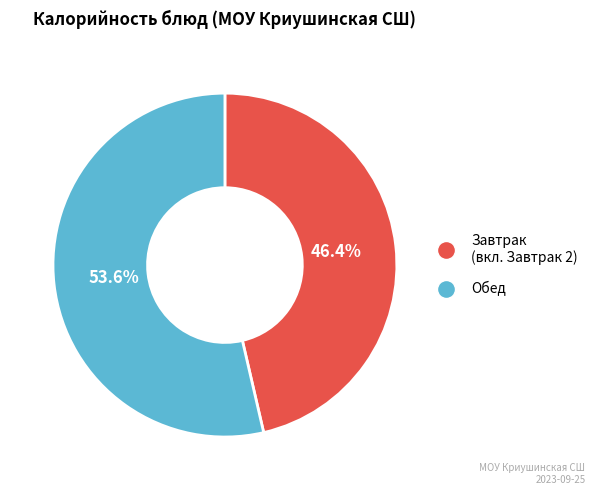

Does any single category account for the majority?

Yes